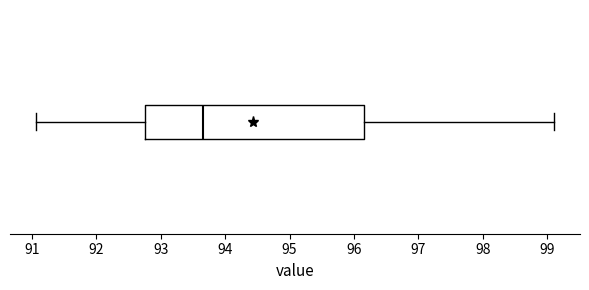

Read this box plot against the x-axis: the position of the median line, the range covered by the box, and the ends of both whiskers. The values are not printed on the chart, so give them approximately, as read against the axis.

median 93.7, box 92.8 to 96.2, whiskers 91.1 to 99.1